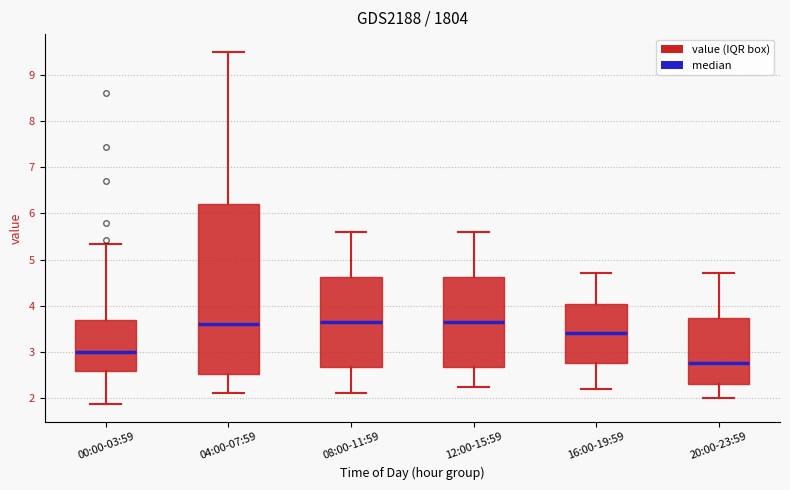

Where does the median line of the box for 20:00-23:59 sit on the y-axis? The values are not printed on the chart, so give them approximately, as read against the axis.

2.8